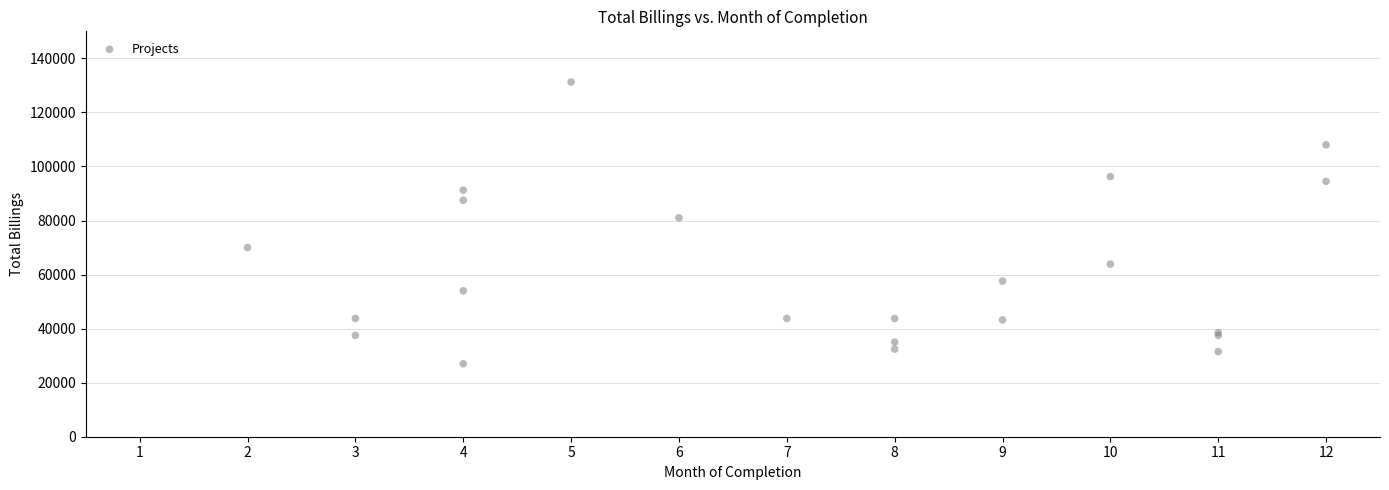

What Y value in the scatter plot is closest to 79125?

81000